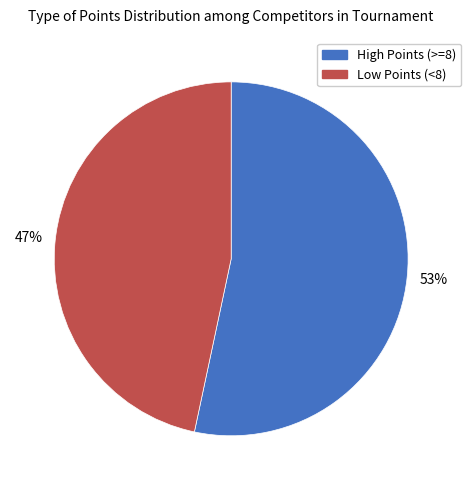

Does any single category account for the majority?

Yes